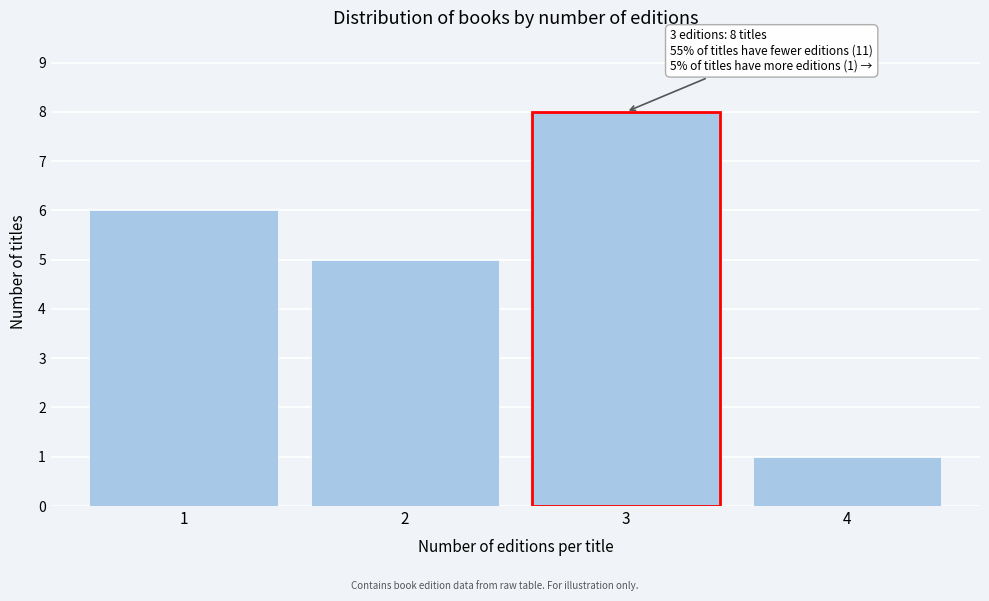

Reading left to right, extract all data points from this chart.

6	5	8	1